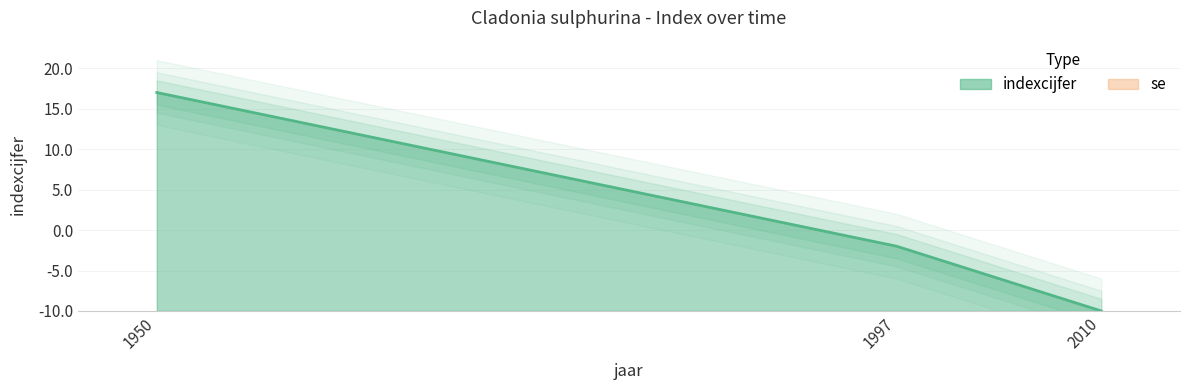

Which has a higher value, 1997 or 1950?

1950